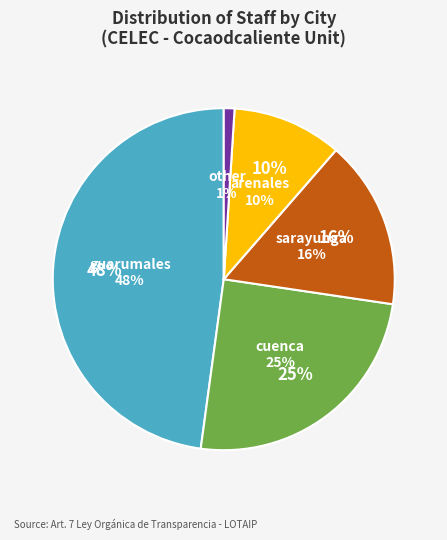

To the nearest percent, what percentage of the pie is CUENCA?

25%